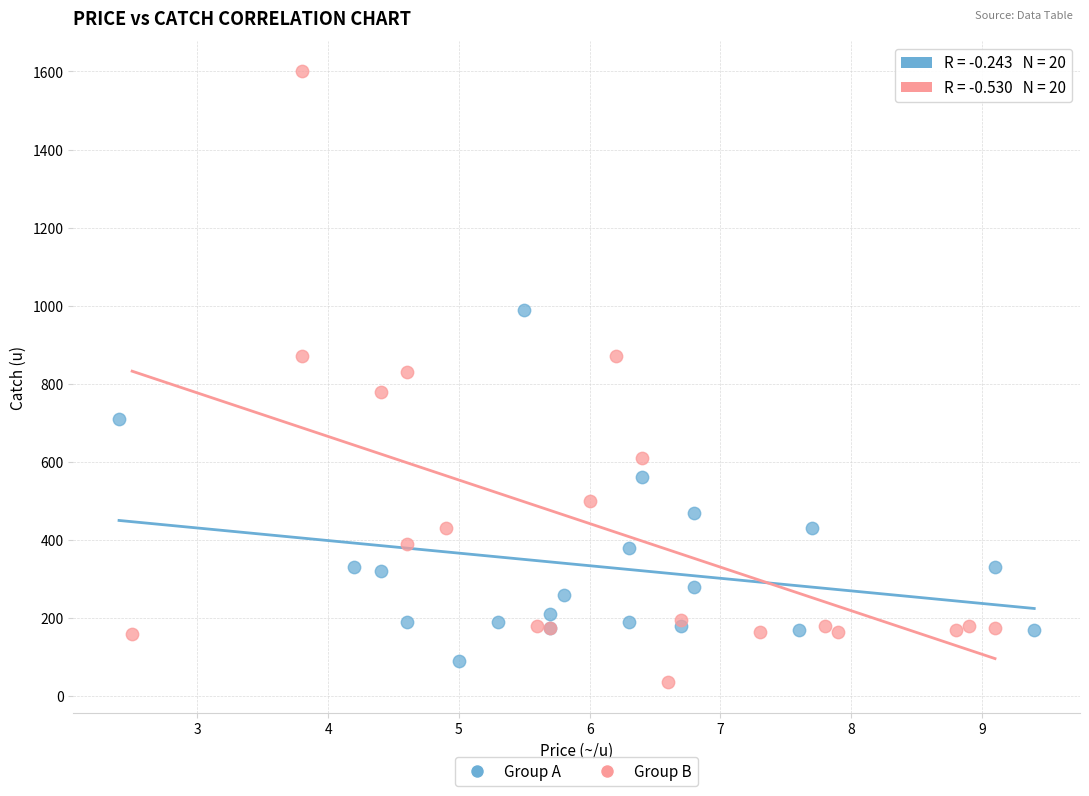

What are all the series names shown in the legend?

Group A, Group B